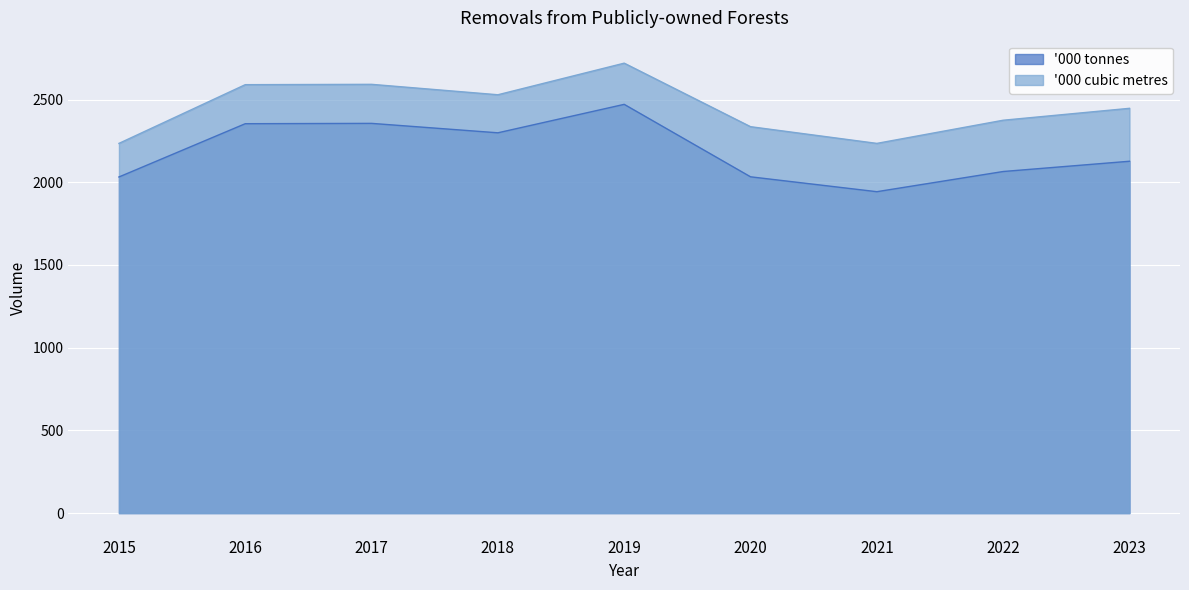

Where is the first local maximum for '000 cubic metres?

2017